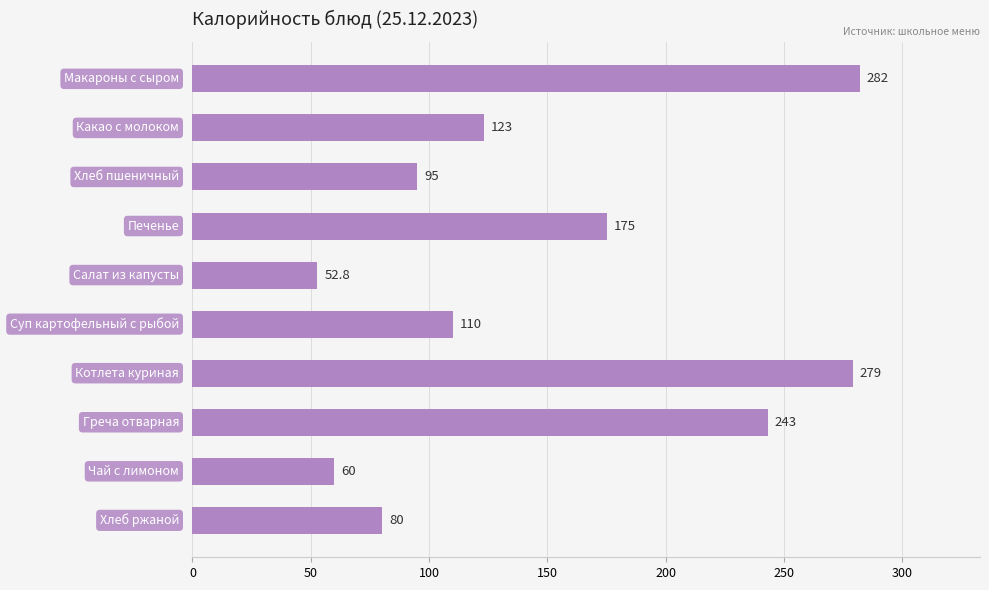

Where is the data nearest to the value 167?

Печенье